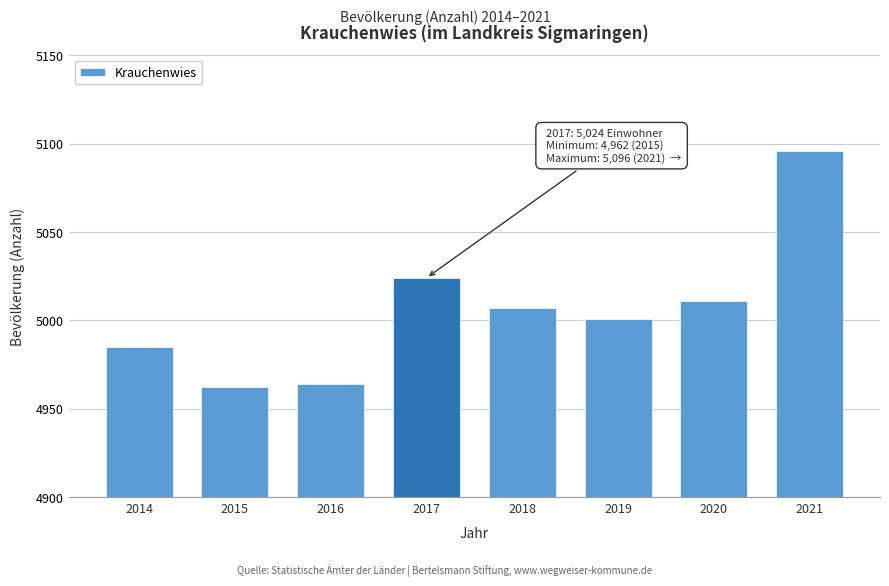

Reading right to left, extract all data points from this chart.

2021=5096	2020=5011	2019=5001	2018=5007	2017=5024	2016=4964	2015=4962	2014=4985